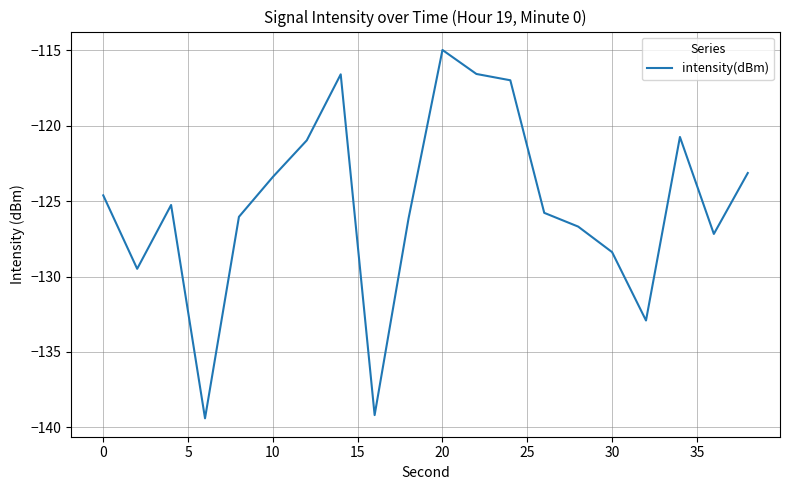

What is the greatest value displayed?

-115.0